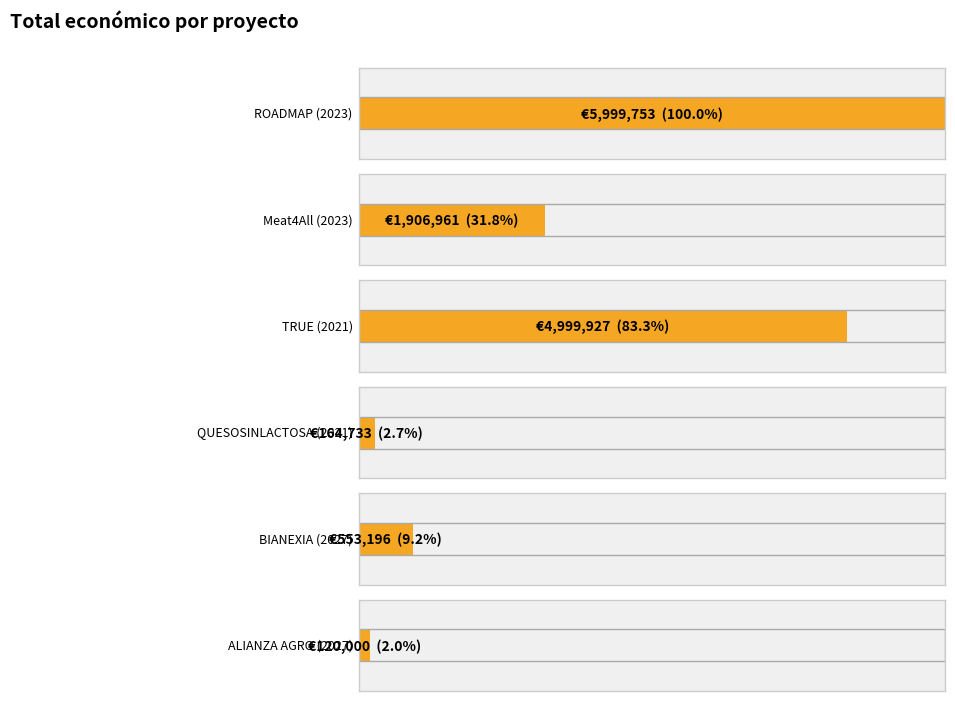

What is the difference between the maximum and minimum values?

5879753